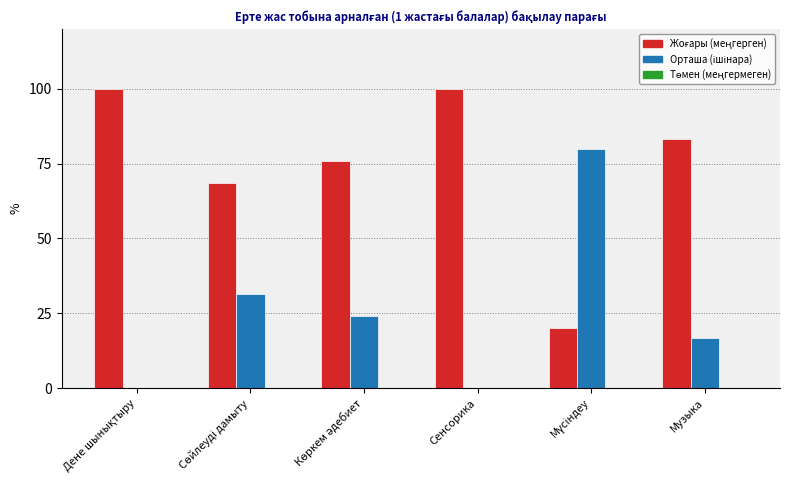

What is the total value across all series at Музыка?

100.0